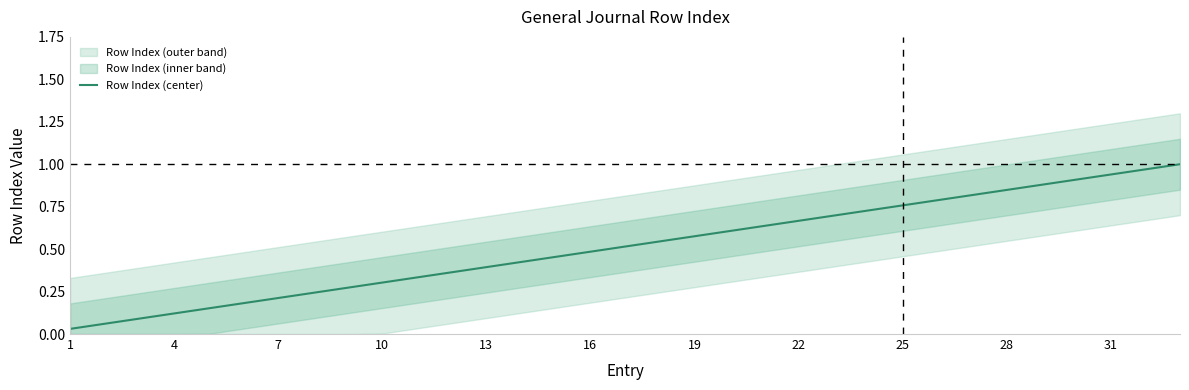

The chart shows a value of 0.1 at 4. True or false?

True